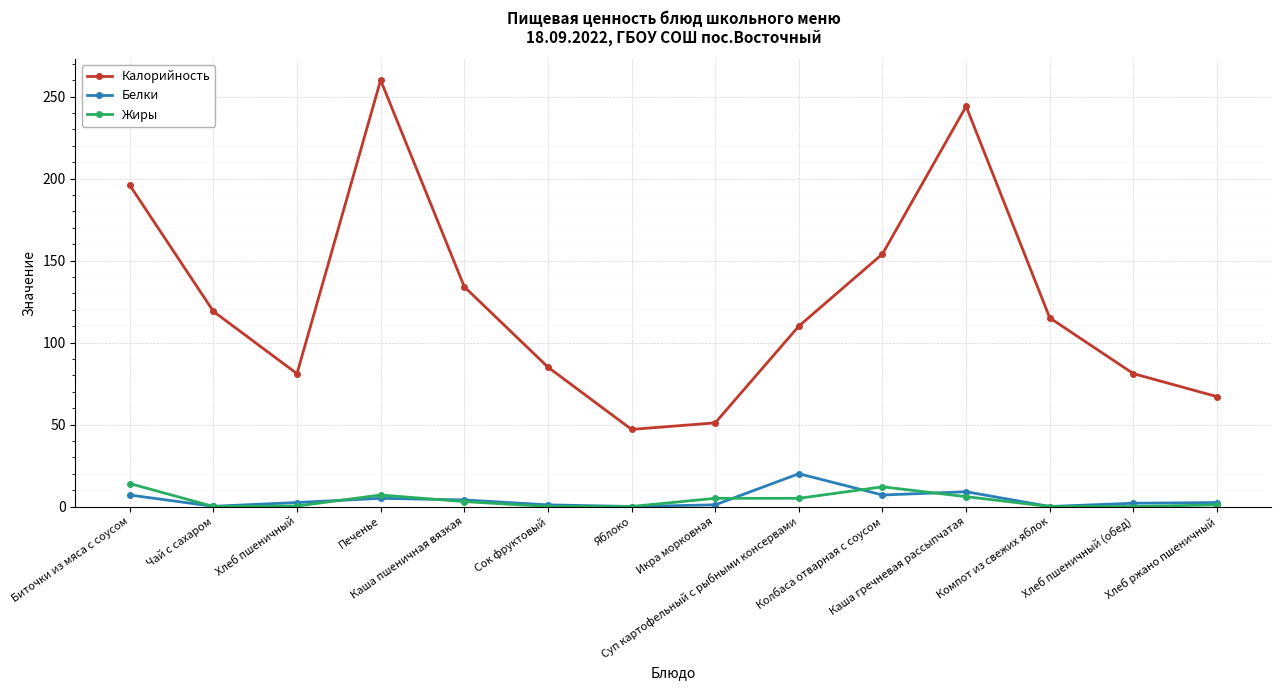

What is the label of the 2nd point from the right?

Хлеб пшеничный (обед)